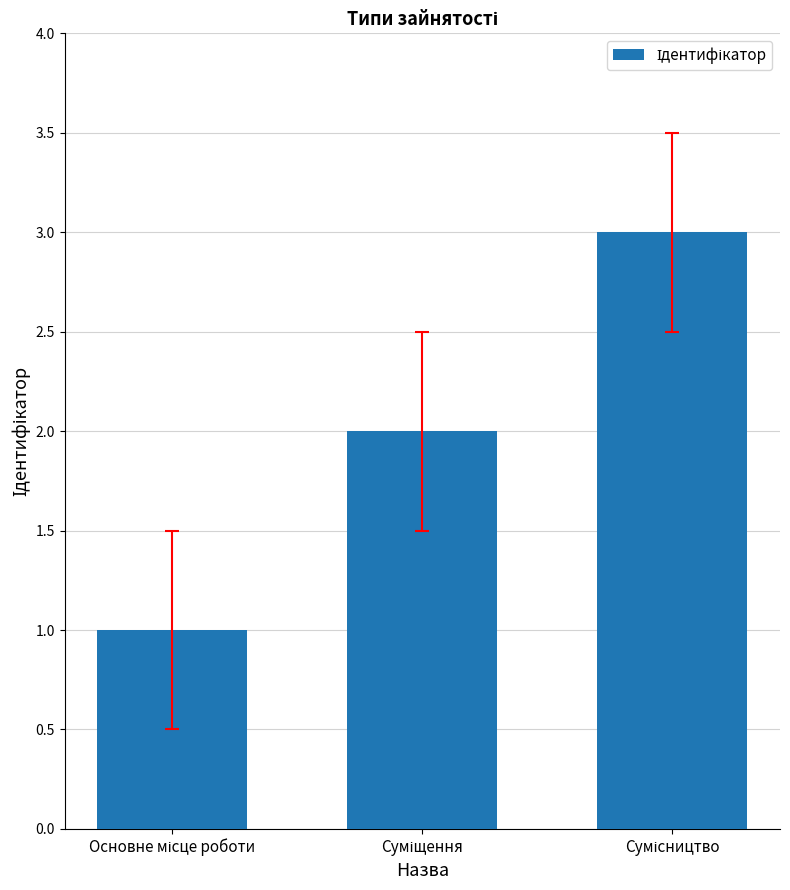

How many values are between 1 and 3?

3